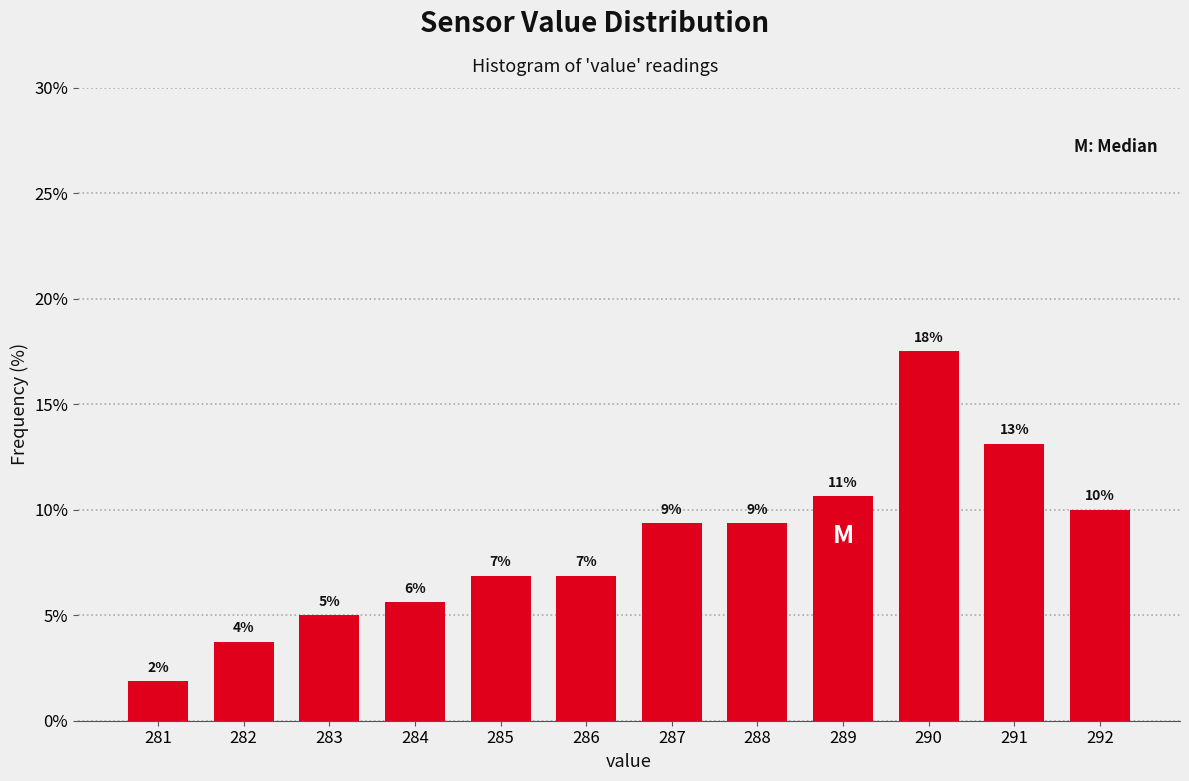

How many bars are there in total?

12